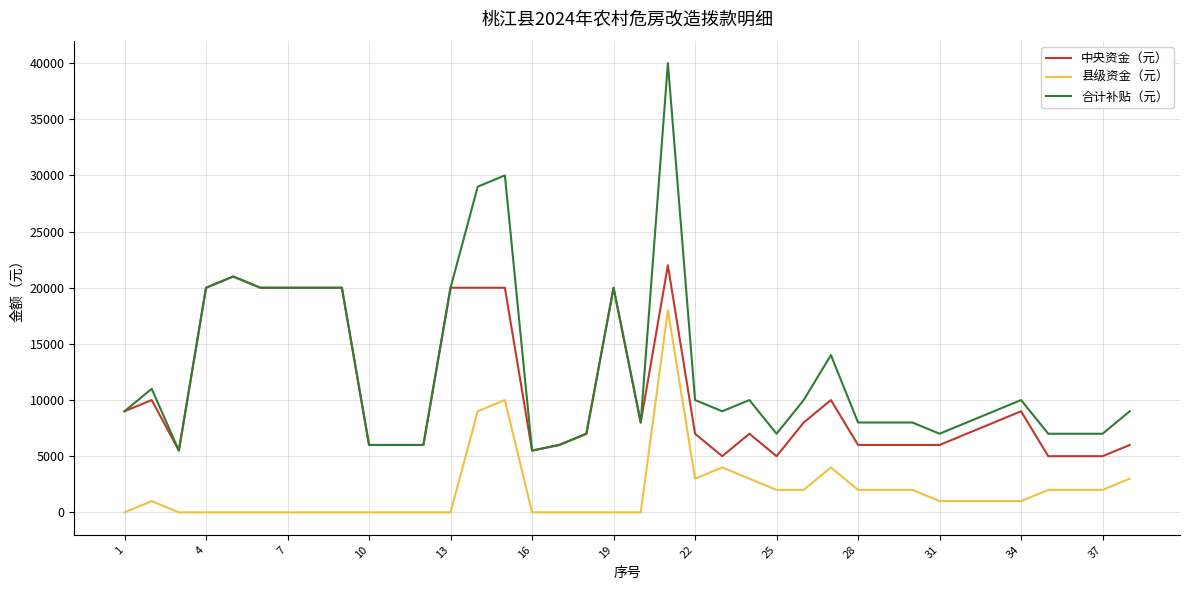

Which series has the widest spread of values?

合计补贴（元）